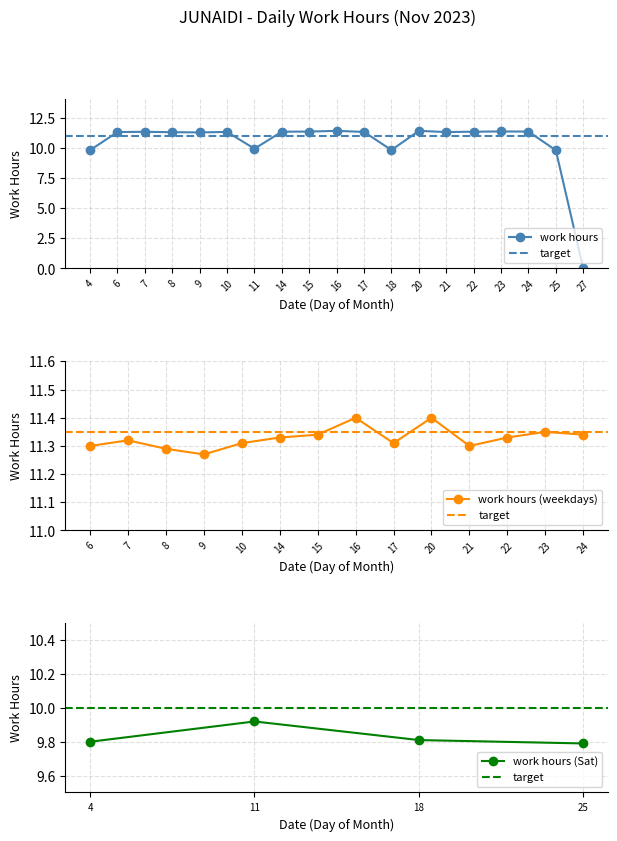

What is the change in value from 18 to 20?

+1.6